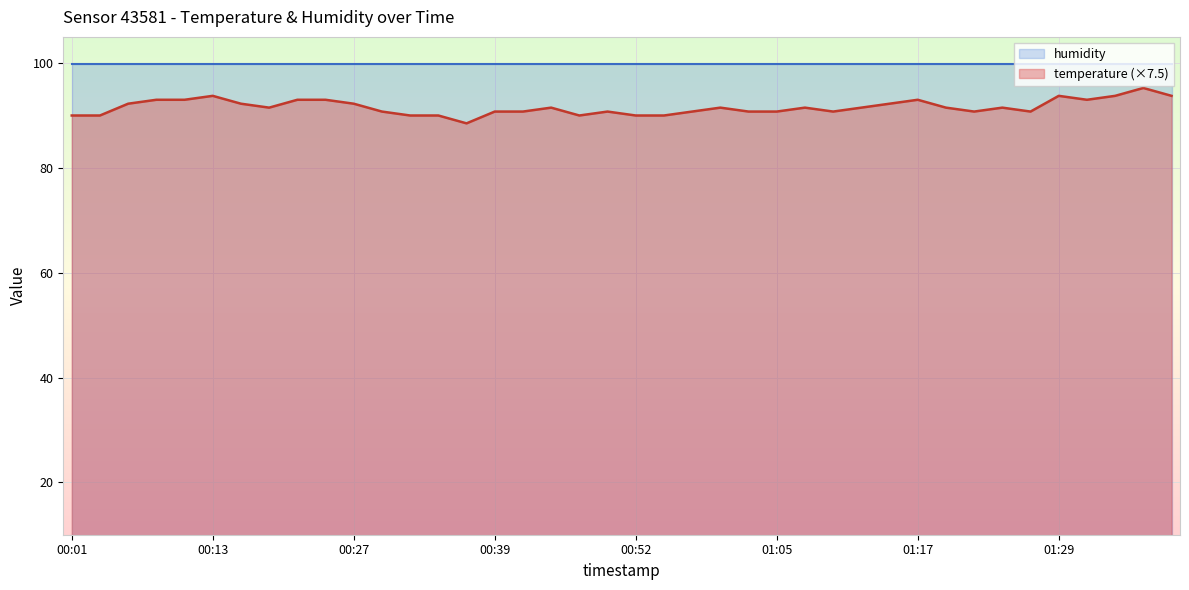

What is the maximum value shown in the chart?

99.9